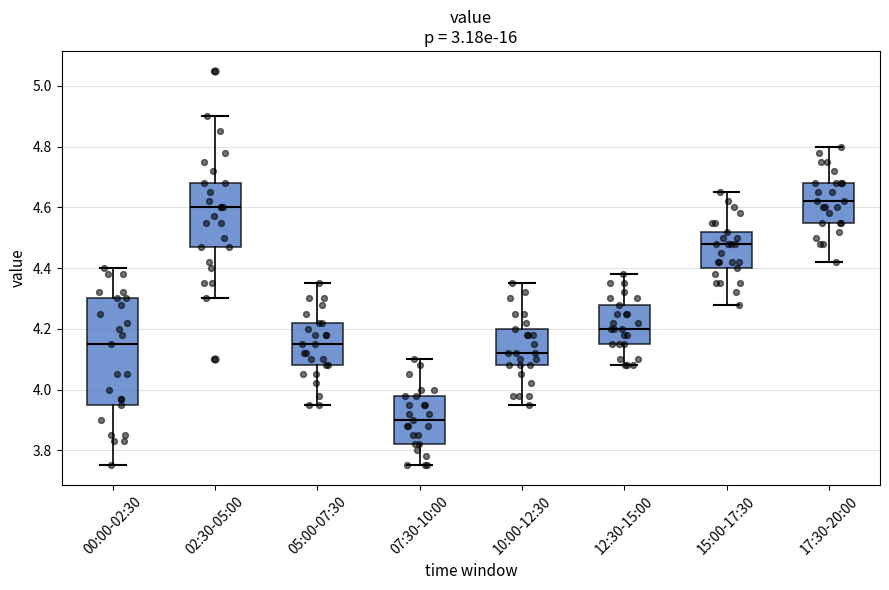

Reading left to right, transcribe this box plot: for each box, give where its median line is, the range the box spans, and where its two whiskers end, as read against the y-axis. The values are not printed on the chart, so give them approximately, as read against the axis.

00:00-02:30: median 4.16, box 3.96 to 4.30, whiskers 3.76 to 4.40
02:30-05:00: median 4.60, box 4.48 to 4.68, whiskers 4.30 to 4.90
05:00-07:30: median 4.16, box 4.08 to 4.22, whiskers 3.96 to 4.36
07:30-10:00: median 3.90, box 3.82 to 3.98, whiskers 3.76 to 4.10
10:00-12:30: median 4.12, box 4.08 to 4.20, whiskers 3.96 to 4.36
12:30-15:00: median 4.20, box 4.16 to 4.28, whiskers 4.08 to 4.38
15:00-17:30: median 4.48, box 4.40 to 4.52, whiskers 4.28 to 4.66
17:30-20:00: median 4.62, box 4.56 to 4.68, whiskers 4.42 to 4.80